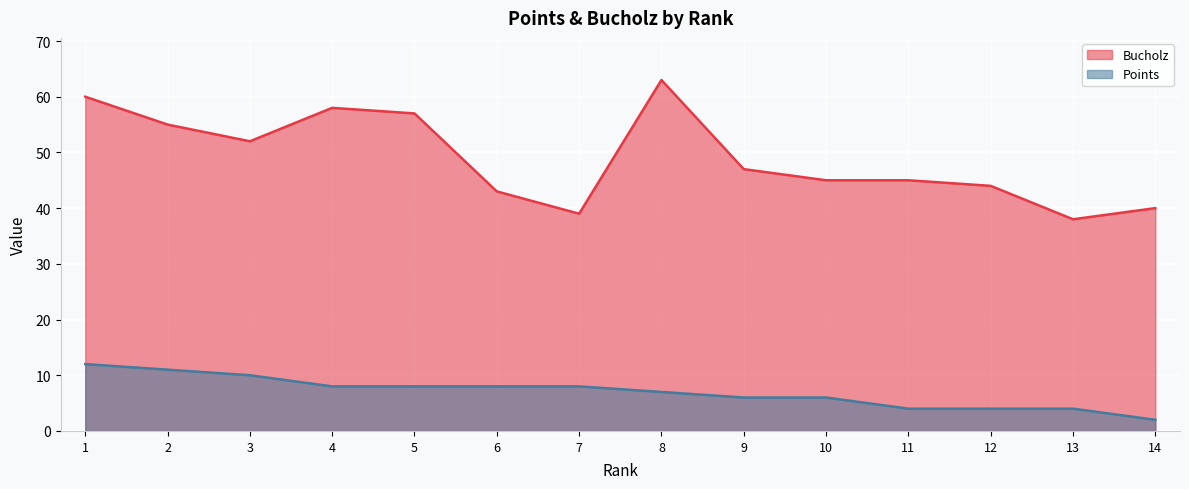

Rank the series by their average value, from highest to lowest.

Bucholz, Points